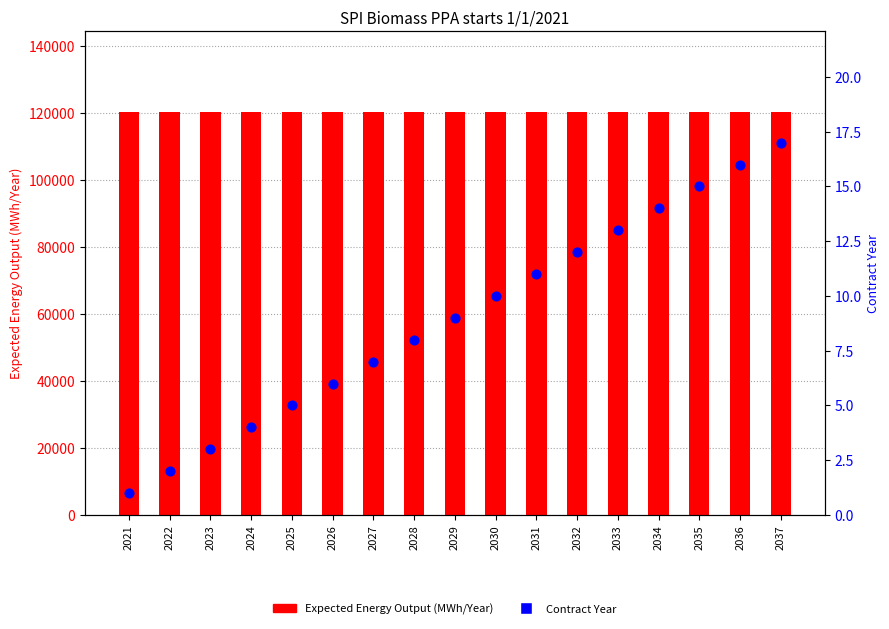

Is the value of Expected Energy Output (MWh/Year) at 2037 greater than the value of Contract Year at 2026?

Yes